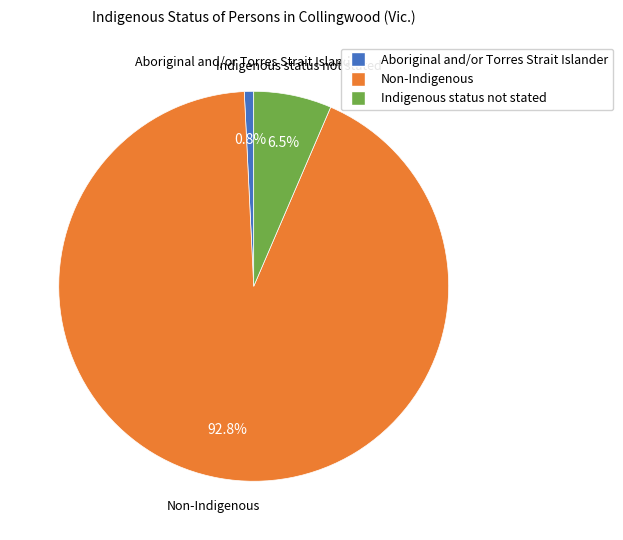

Rank the categories by value from highest to lowest.

Non-Indigenous, Indigenous status not stated, Aboriginal and/or Torres Strait Islander